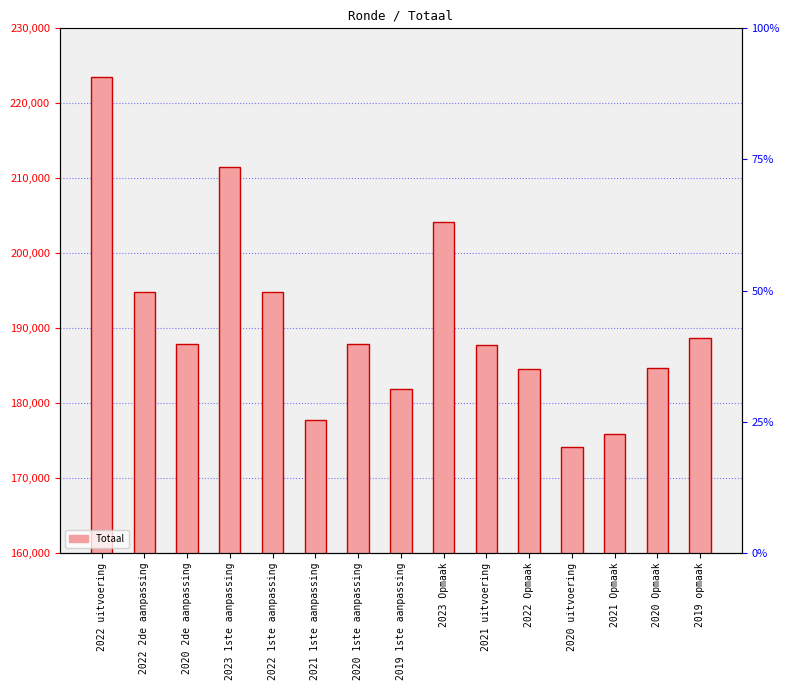

How many data points are above 187880?

6